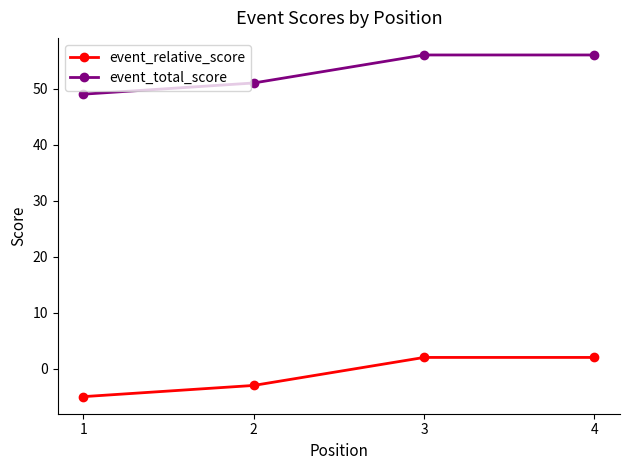

The value of event_total_score at 1 is 32. True or false?

False